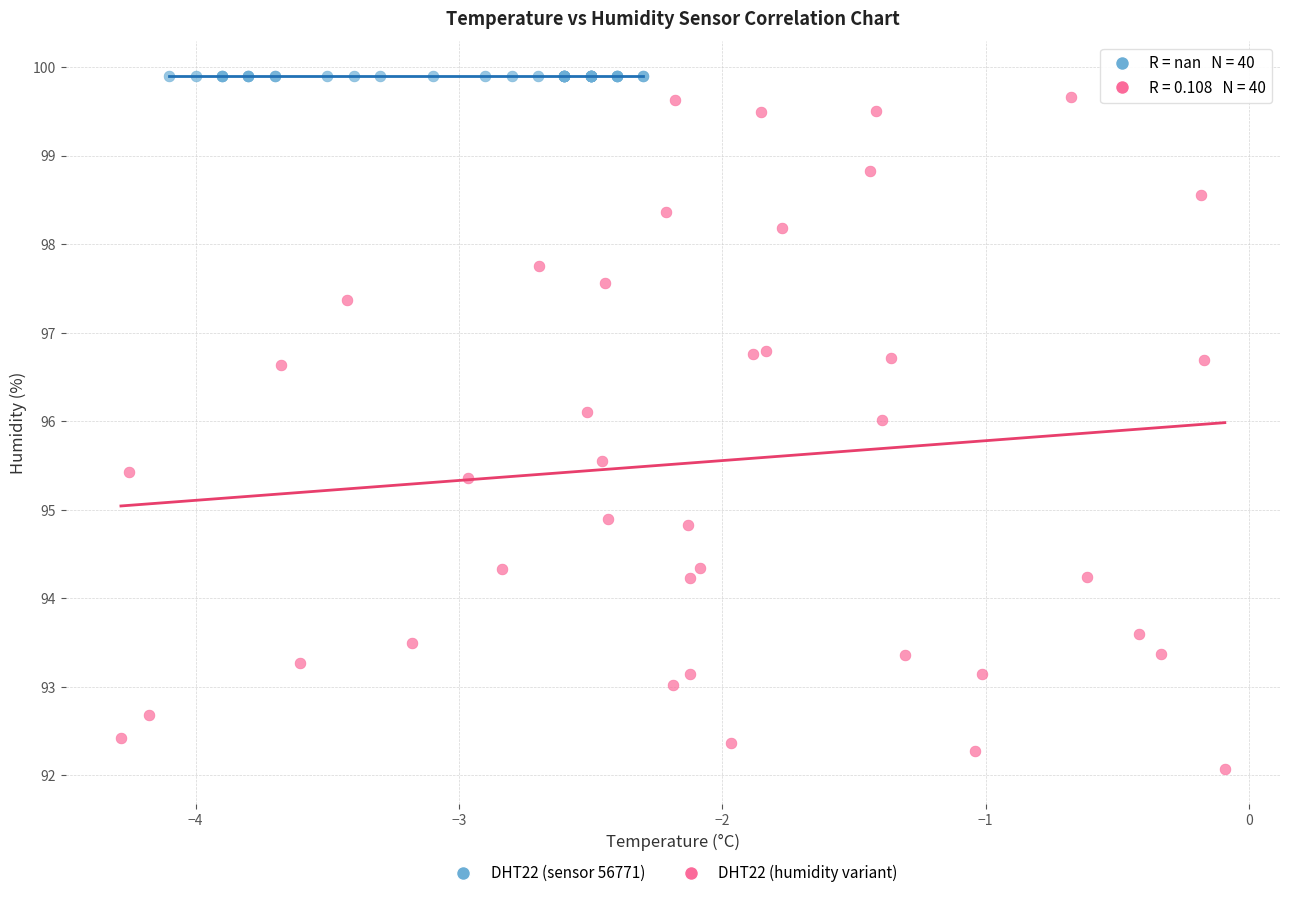

What are all the series names shown in the legend?

DHT22 (sensor 56771), DHT22 (humidity variant)